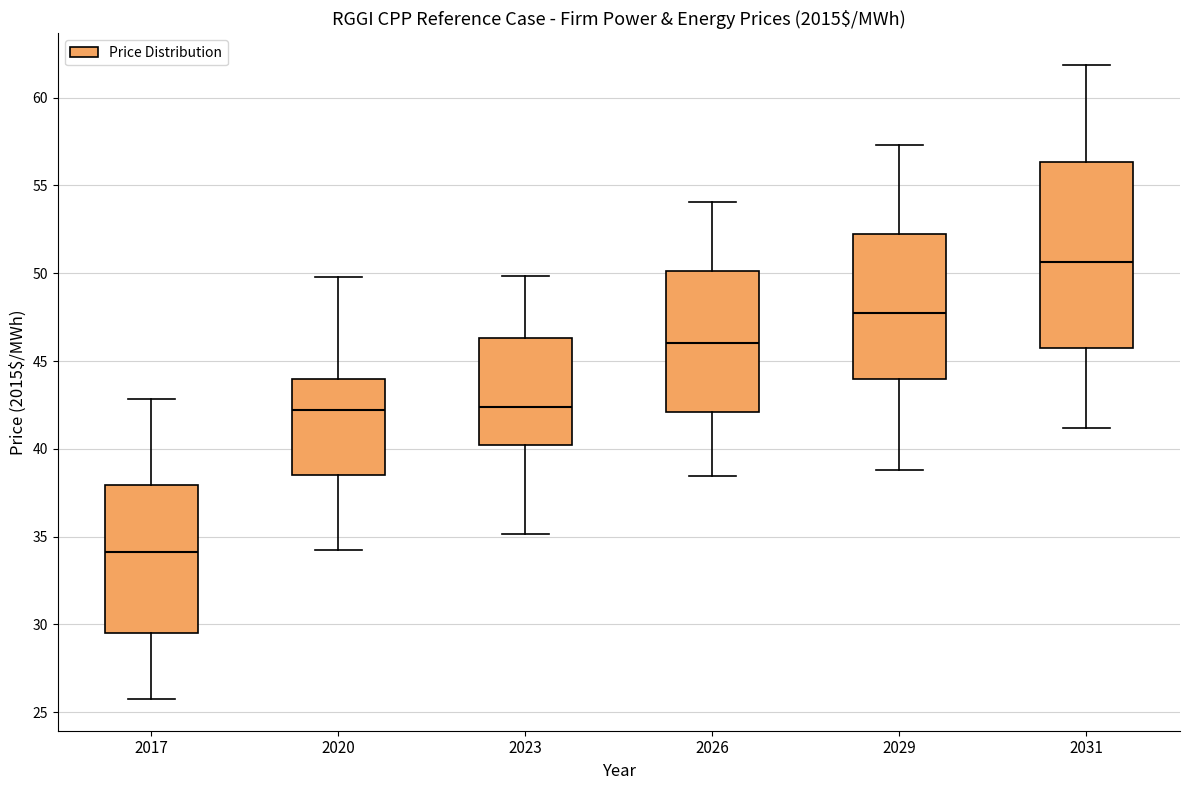

Where is the upper edge of the box at x = 2023 on the y-axis? The values are not printed on the chart, so give them approximately, as read against the axis.

46.5